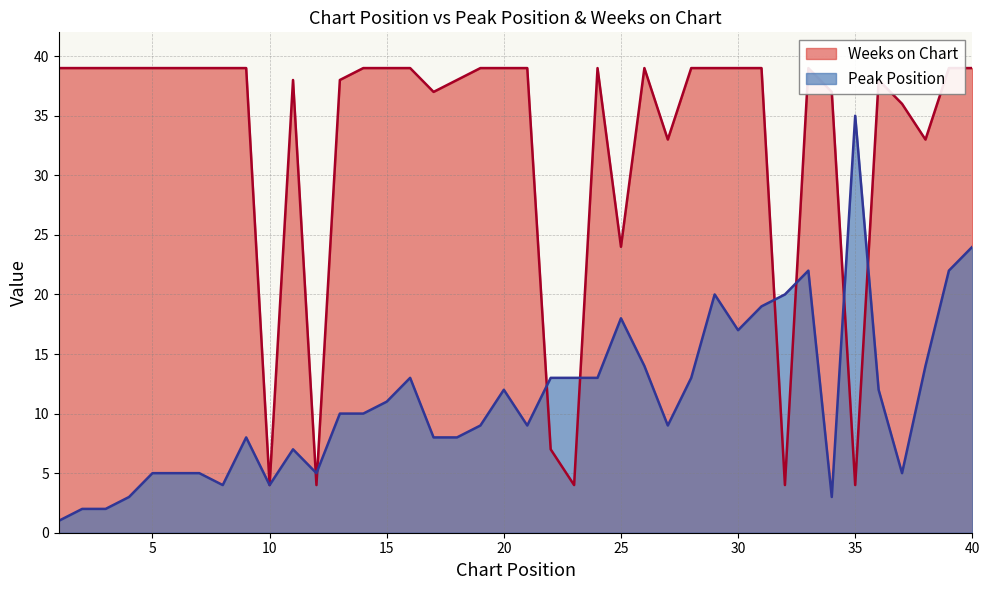

True or false: Peak Position has a value of 24 at 40.

True